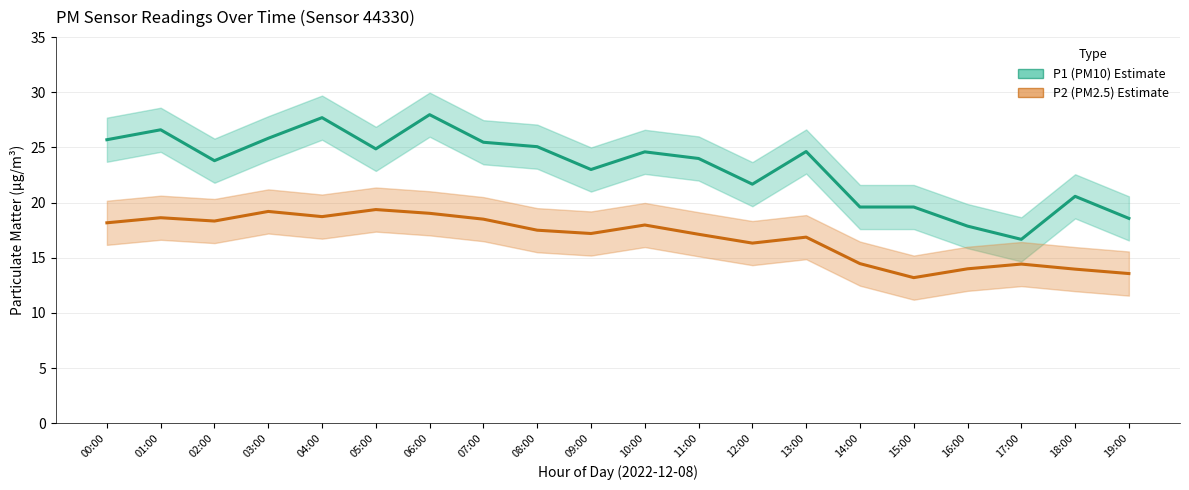

True or false: P1 (PM10) and P2 (PM2.5) cross at least once.

False